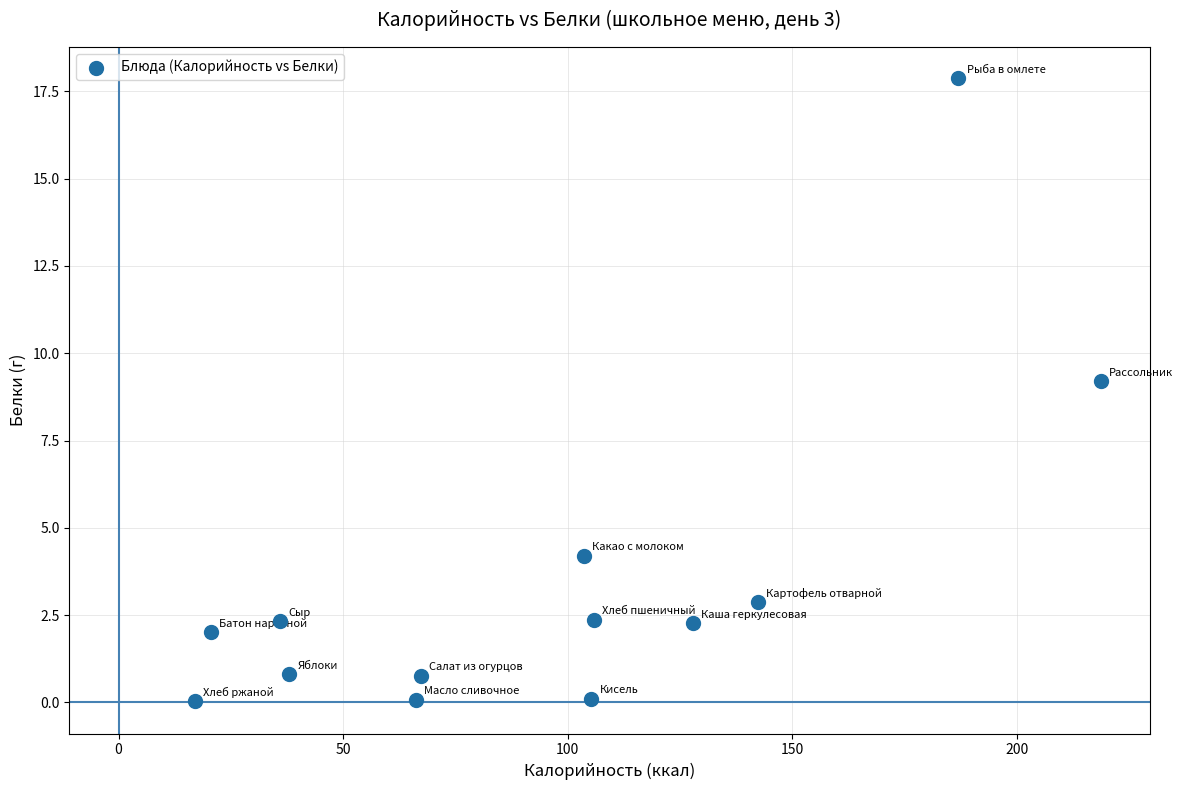

What Y value in the scatter plot is closest to 8?

9.2